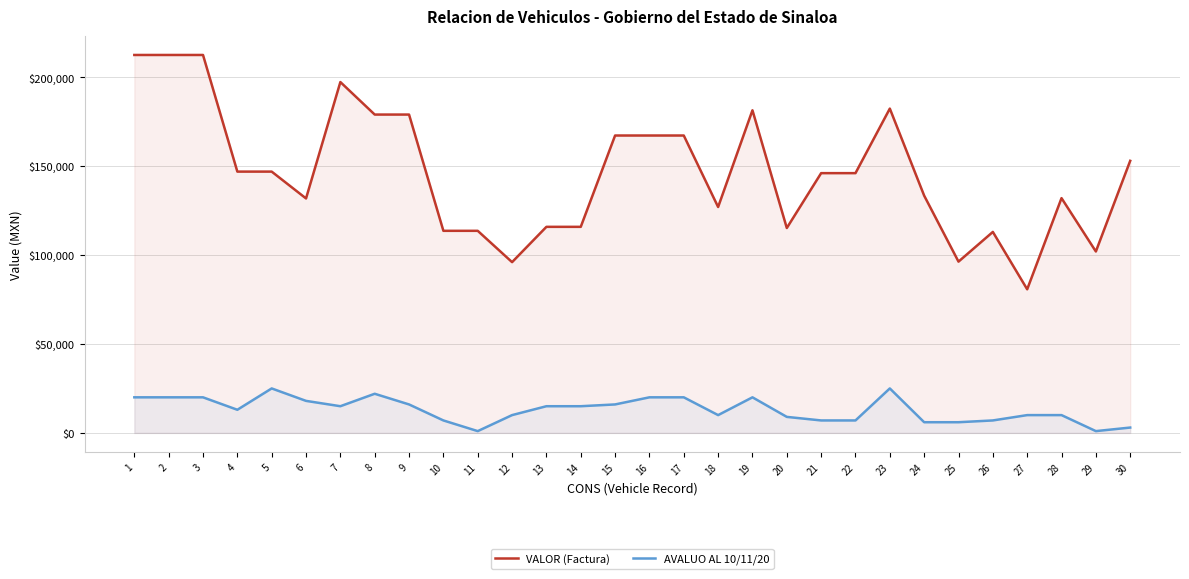

What are all the series names shown in the legend?

VALOR (Factura), AVALUO AL 10/11/20